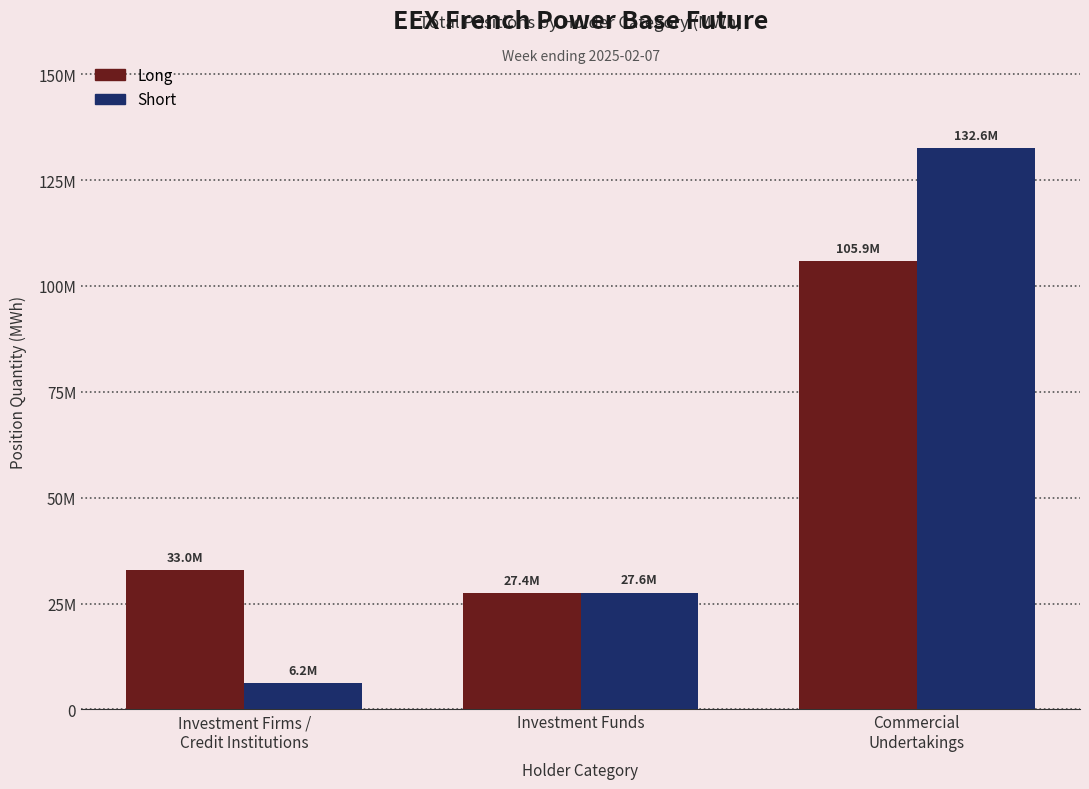

What is the greatest value displayed?

132568922